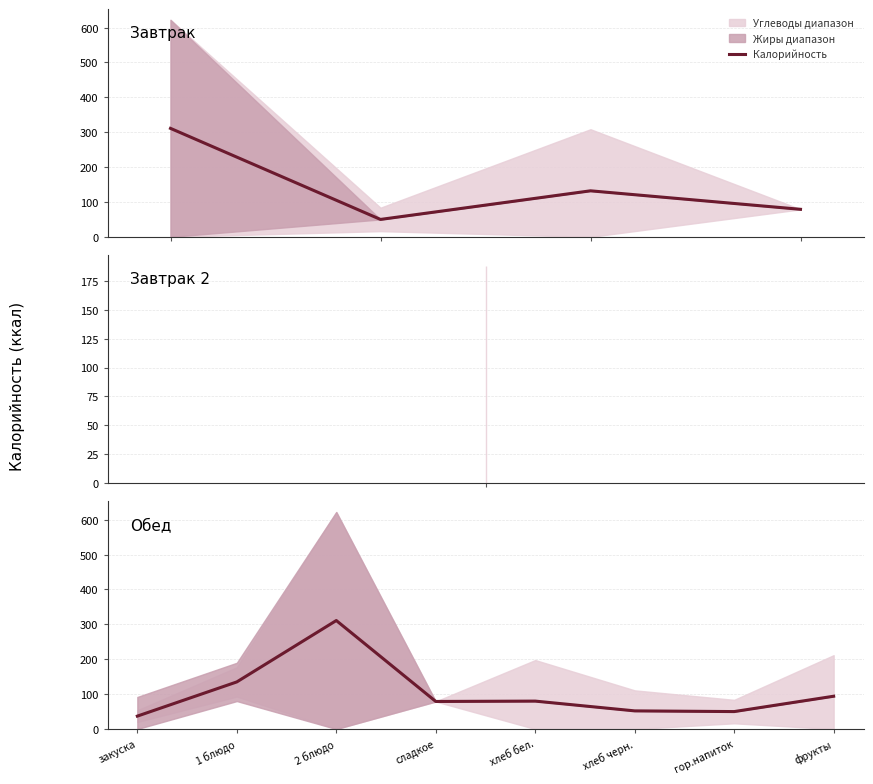

Reading right to left, extract all data points from this chart.

94	50	52	80	79	311	135	37